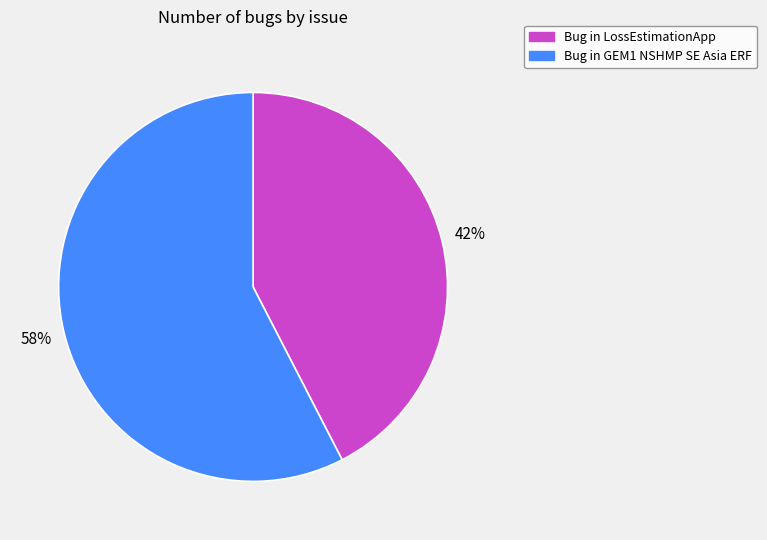

Is it true that Bug in GEM1 NSHMP SE Asia ERF is 58% of the pie?

True